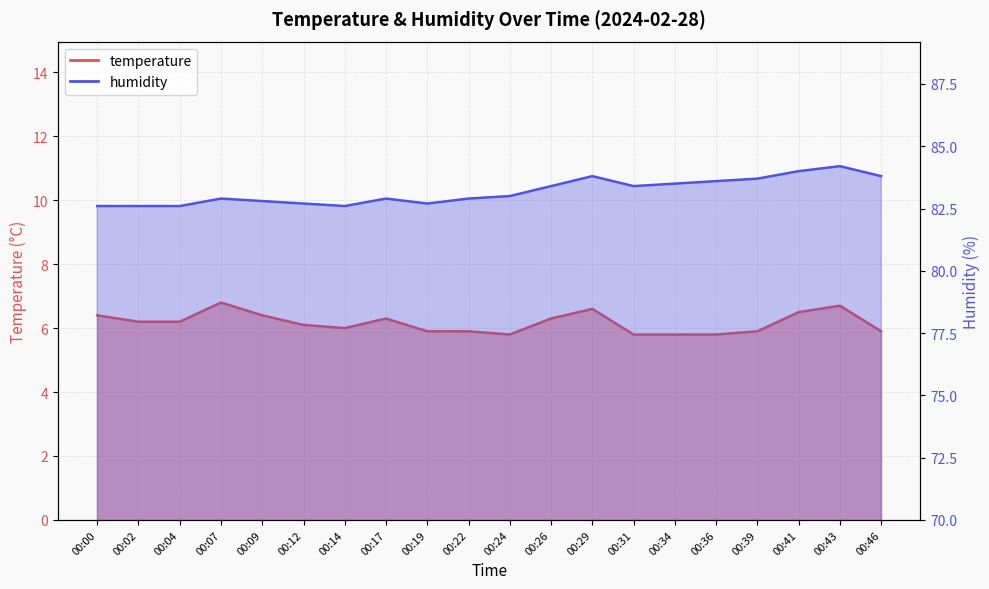

The temperature series shows 6.0 at 00:14. True or false?

True